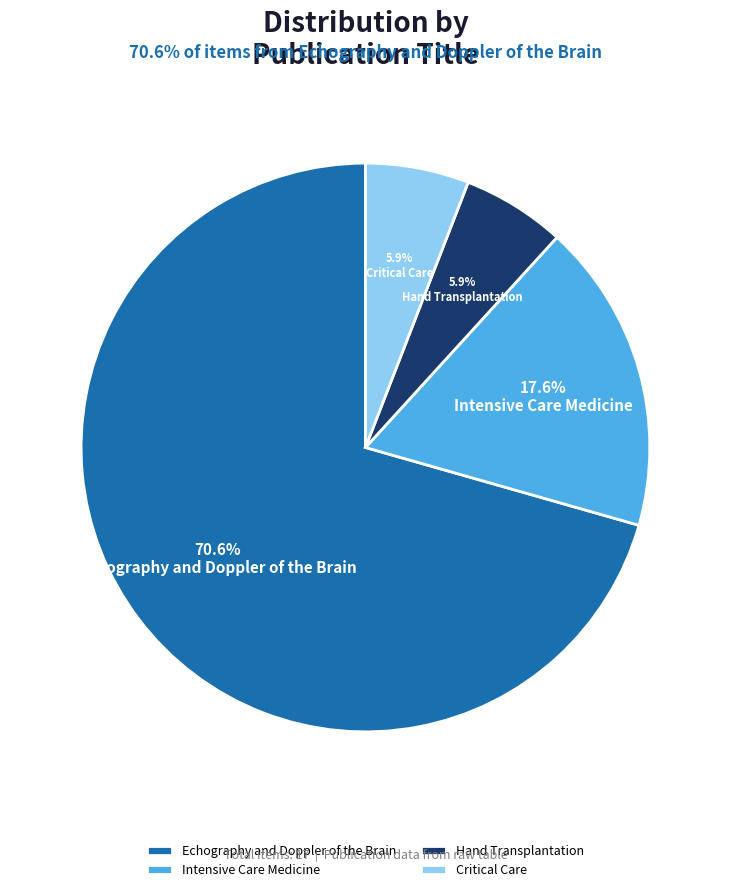

Does any single category account for the majority?

Yes